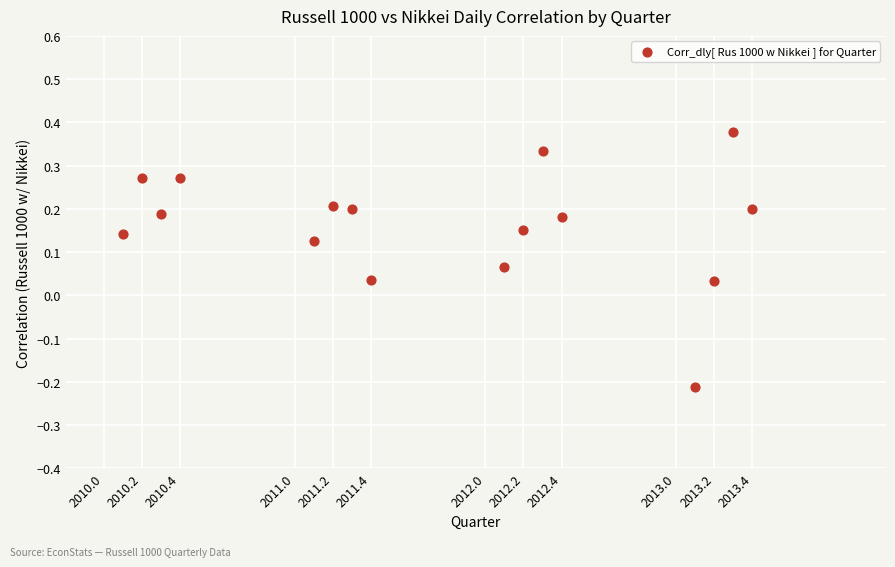

What is the range of X values (max minus min)?

3.3